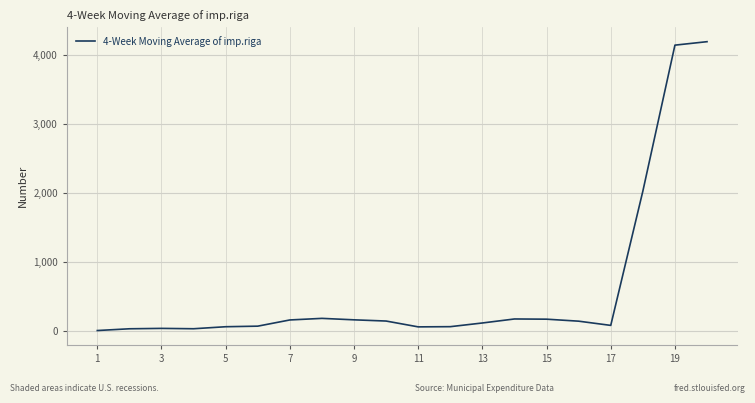

What is the greatest value displayed?

4199.6